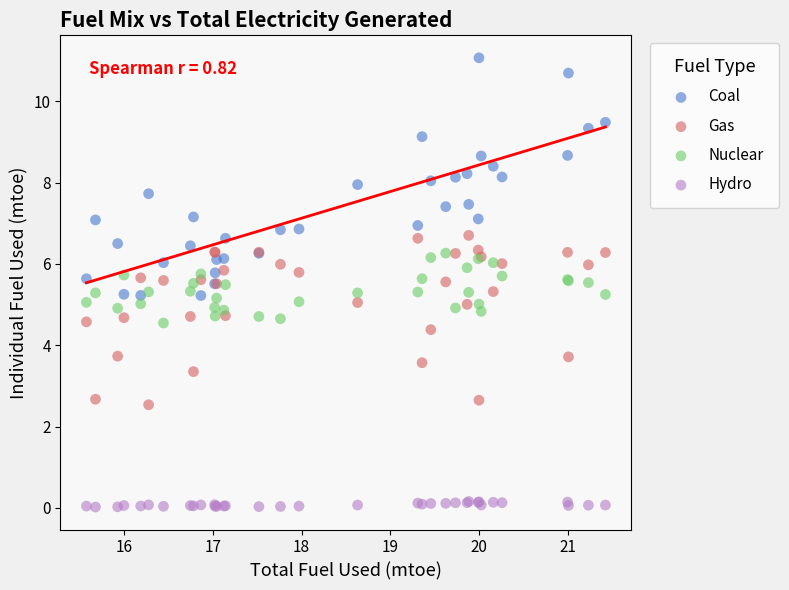

What is the X range (max minus min) for the scatter plot?

5.9